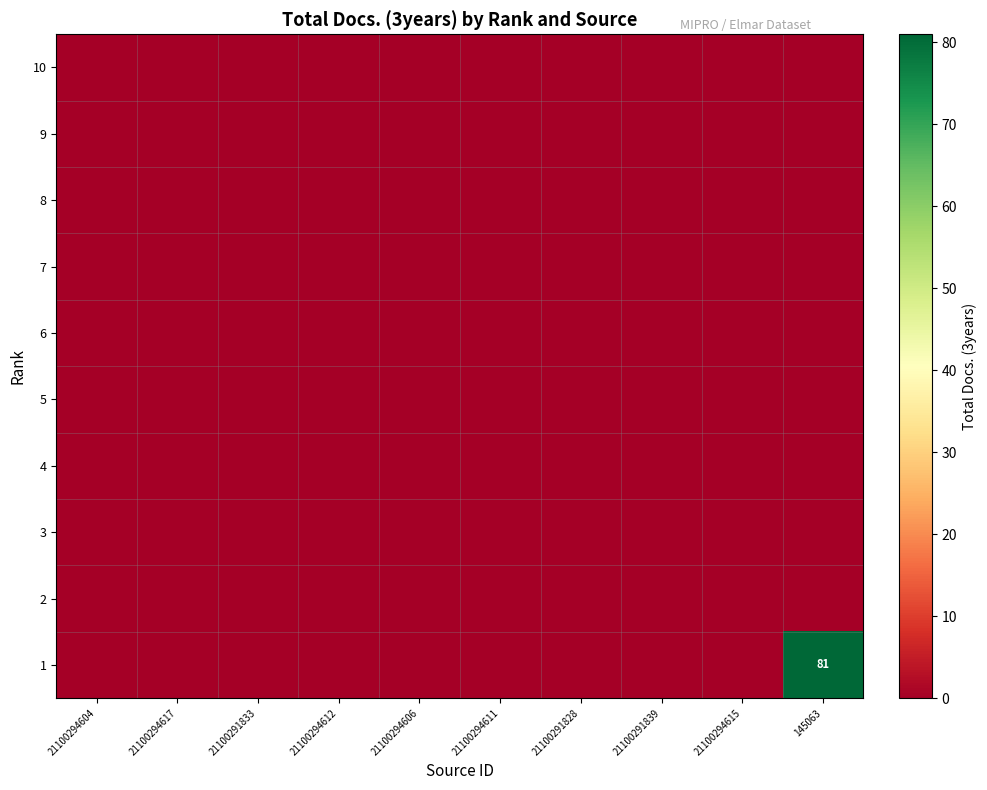

At which label is 3 closest to 0?

21100294604